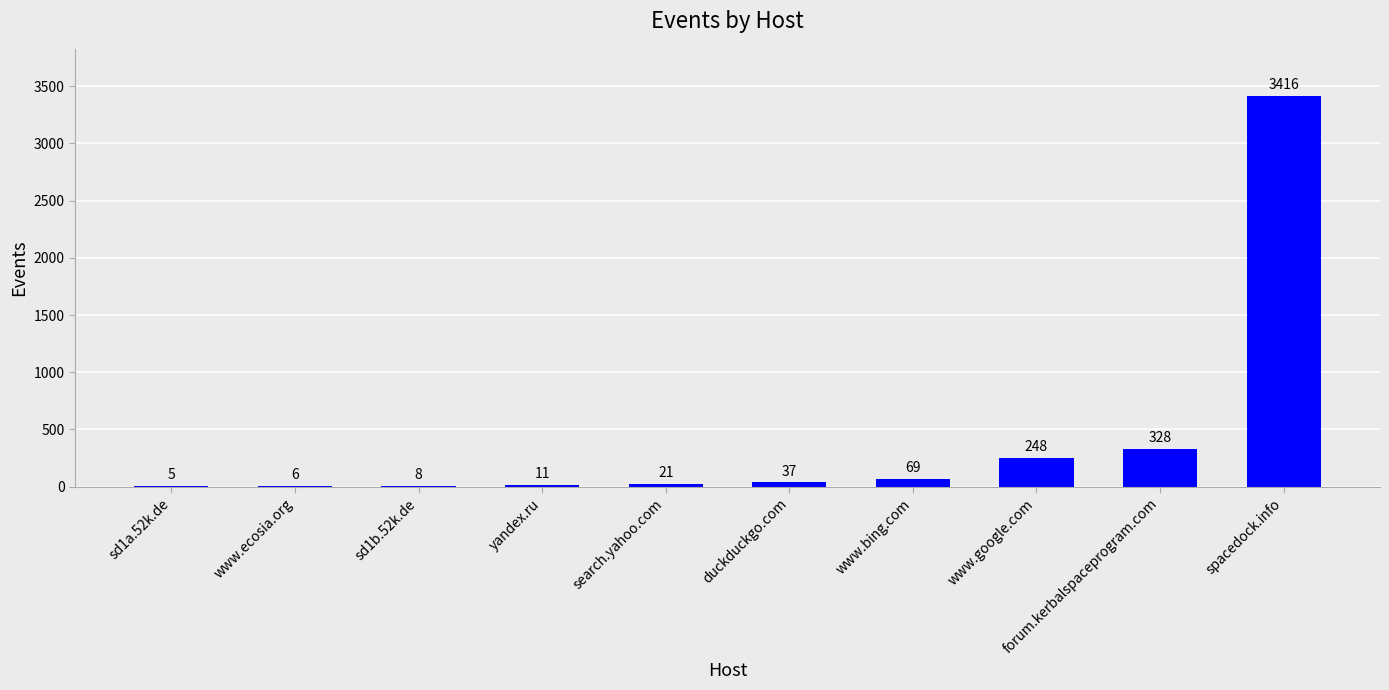

Between yandex.ru and sd1a.52k.de, which is larger?

yandex.ru